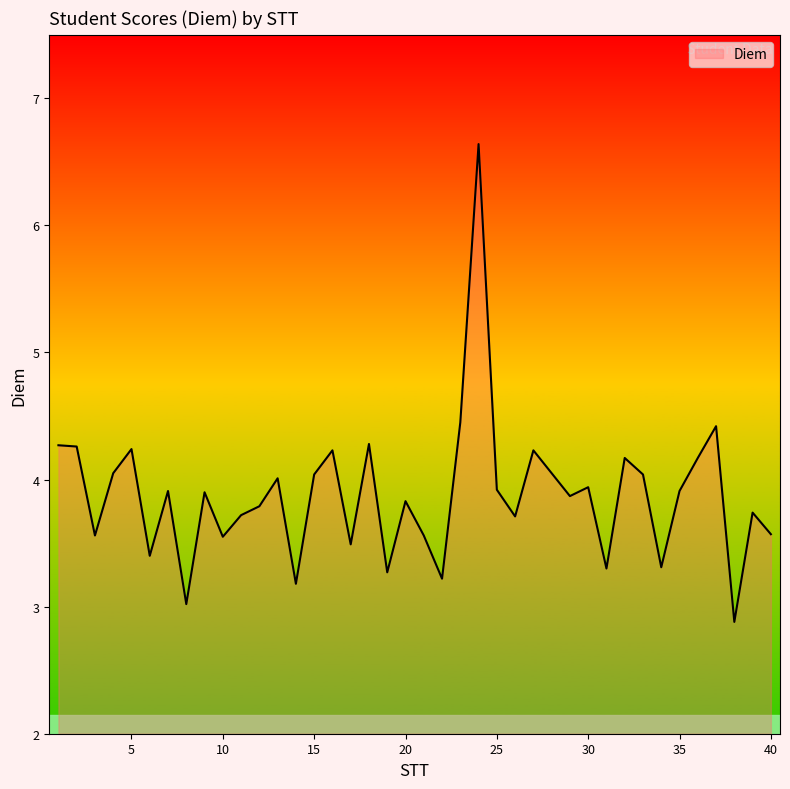

How many categories are shown in the chart?

40